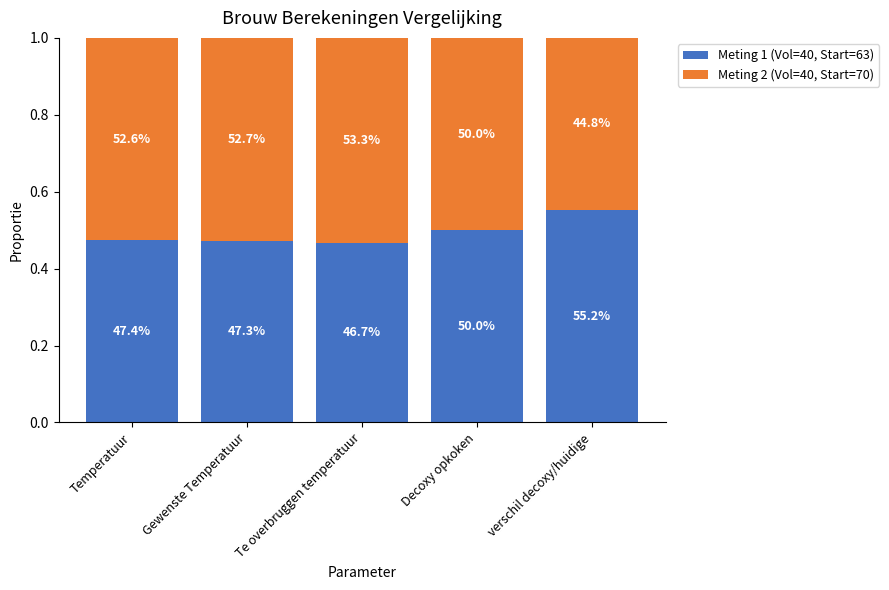

How many bars are there in total?

5